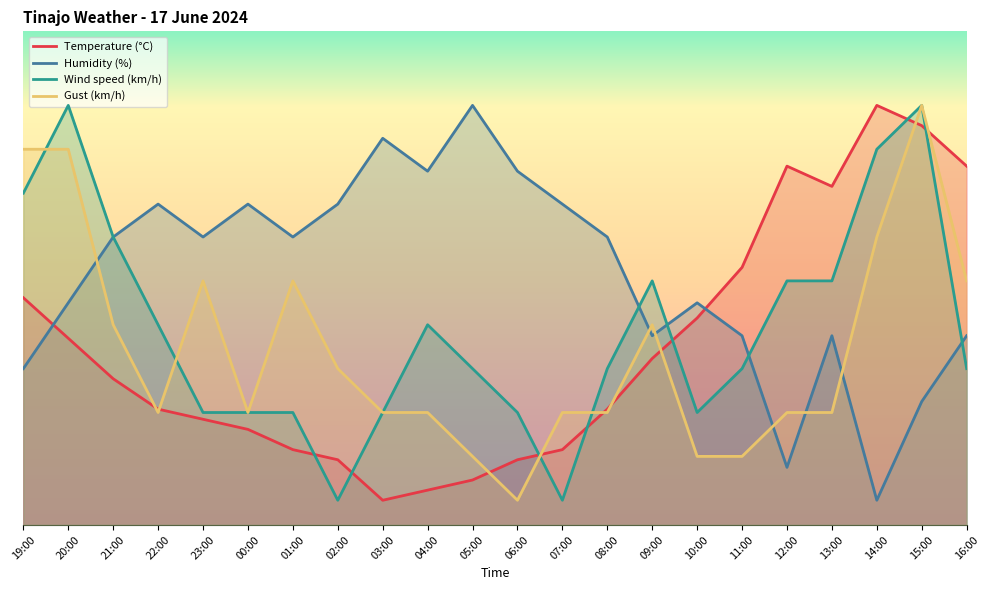

Where do Gust (km/h) and Temperature (°C) first cross each other?

21:00 and 22:00